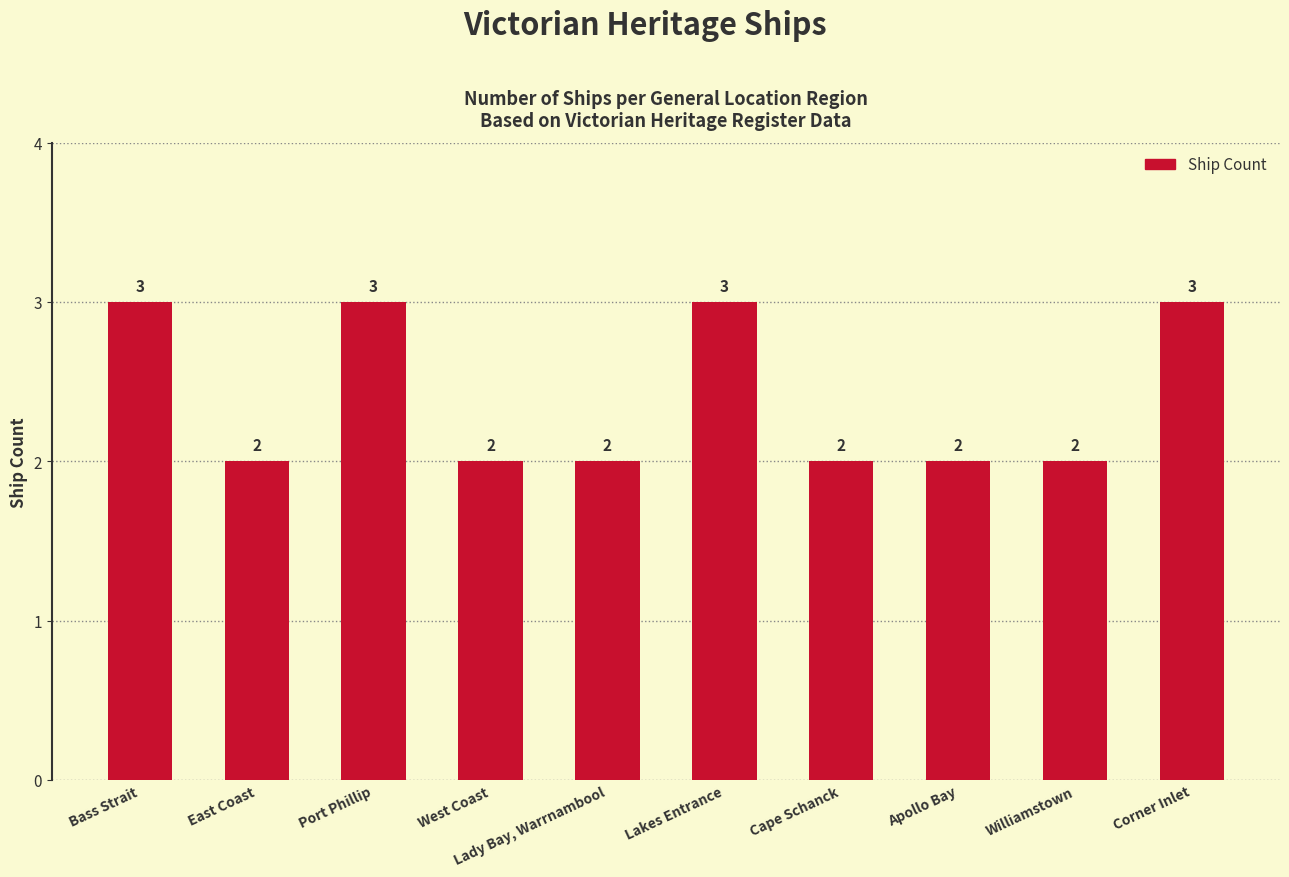

The chart shows a value of 3 at Port Phillip. True or false?

True